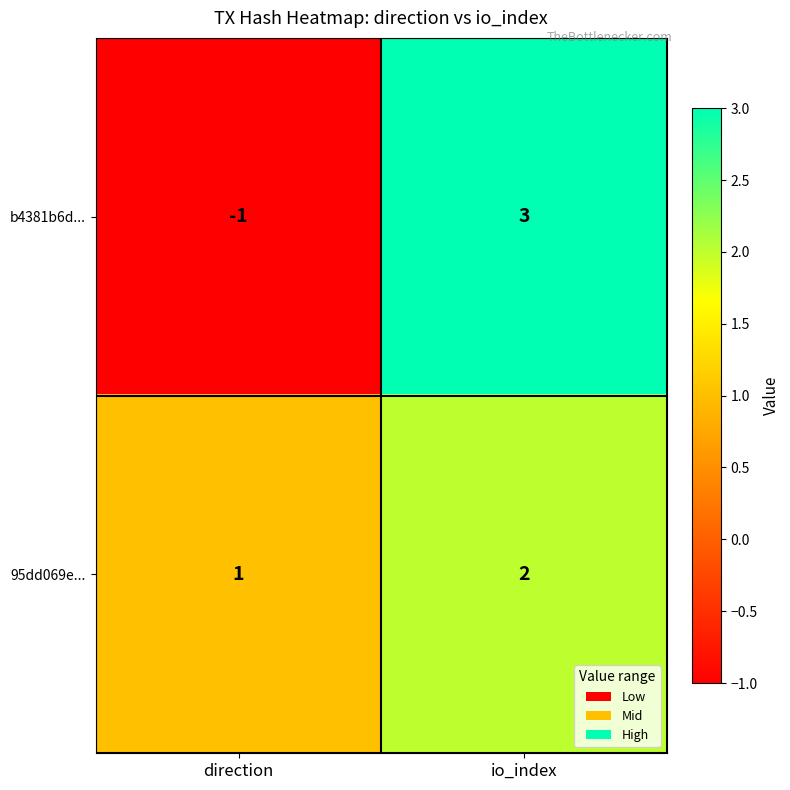

What is the greatest value displayed?

3